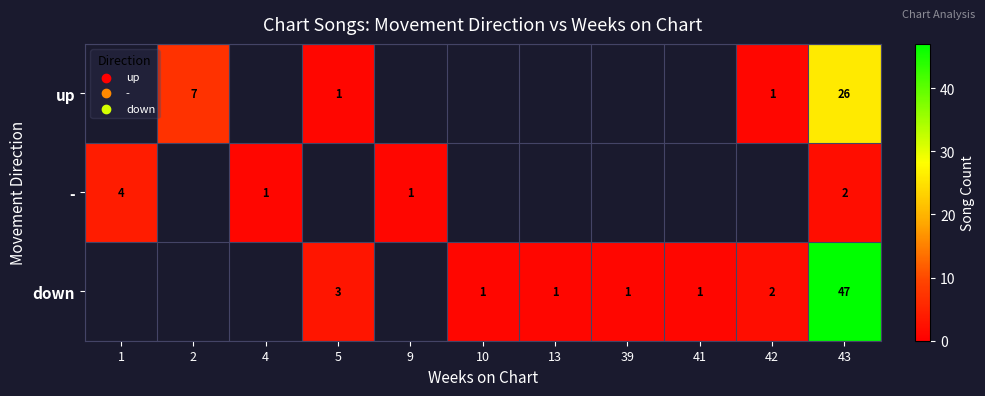

Is it true that down equals 2 at 13?

False